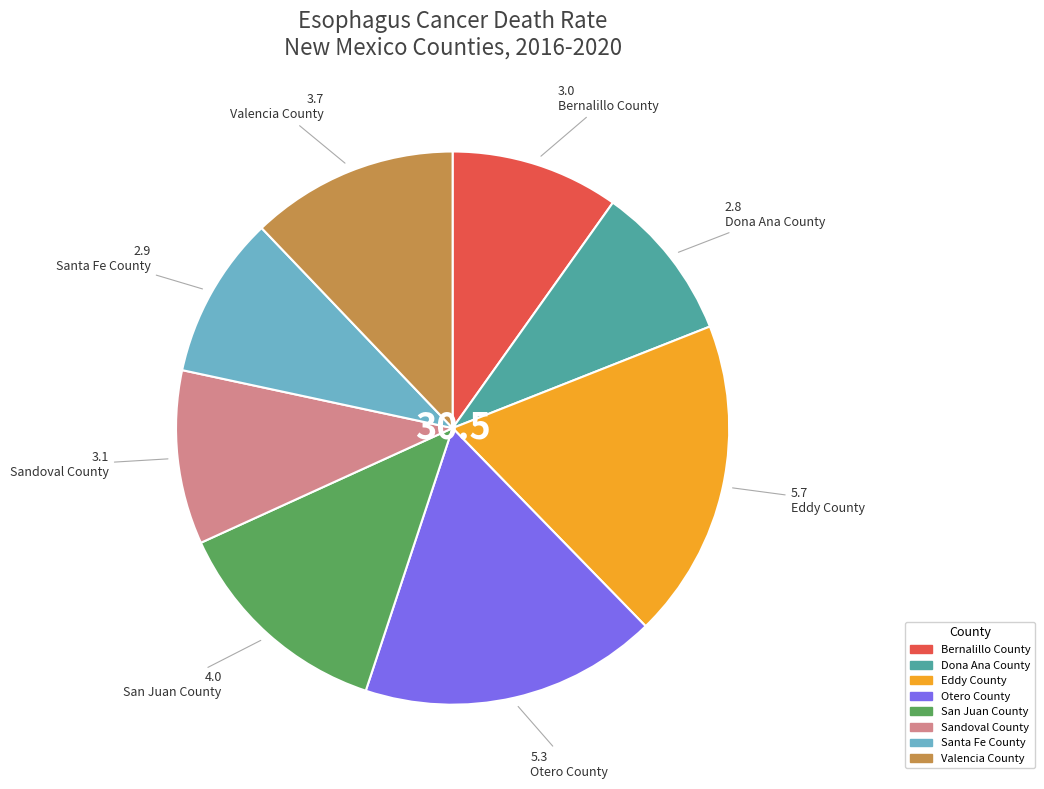

Between Eddy County and San Juan County, which is larger?

Eddy County